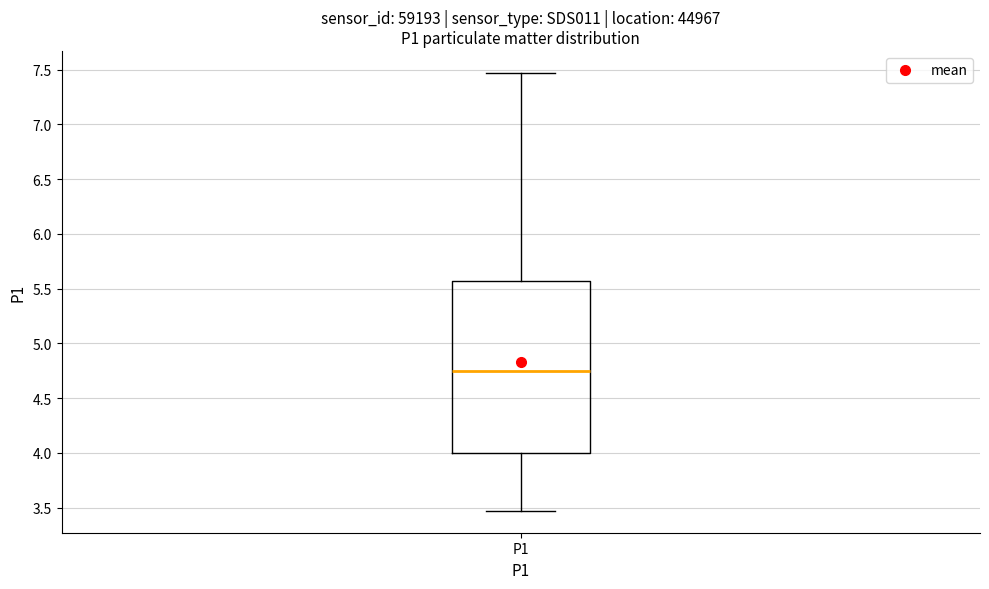

Transcribe this box plot: give where the median line is, the range the box spans, and where the two whiskers end, as read against the y-axis. The values are not printed on the chart, so give them approximately, as read against the axis.

median 4.75, box 4.00 to 5.55, whiskers 3.45 to 7.45